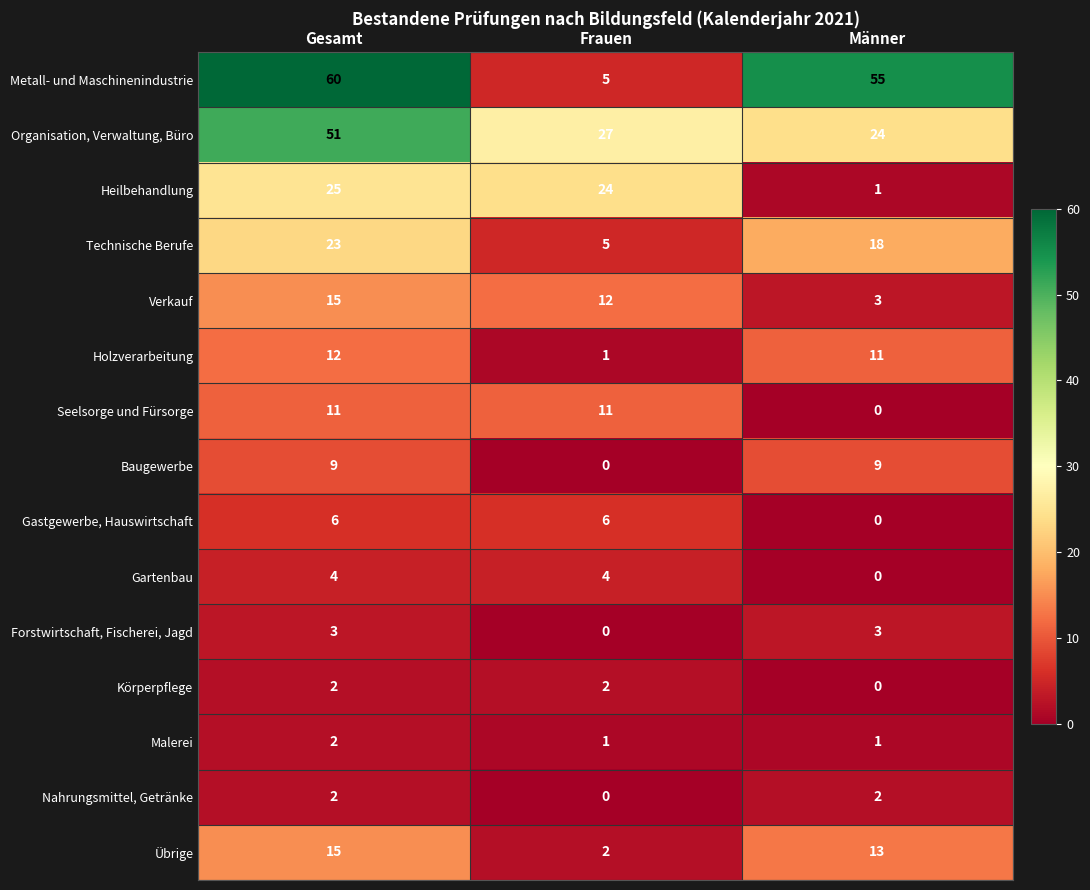

At which category is the sum across all series the highest?

Gesamt